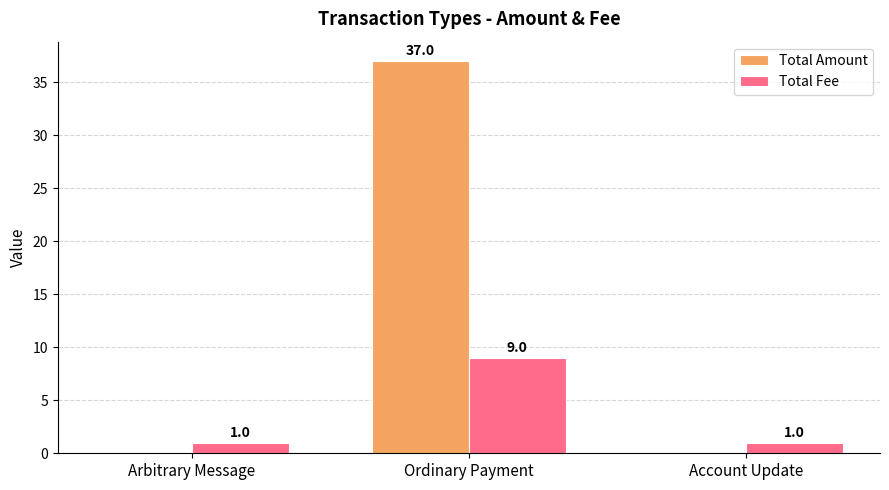

The Total Amount series shows 37 at Ordinary Payment. True or false?

True